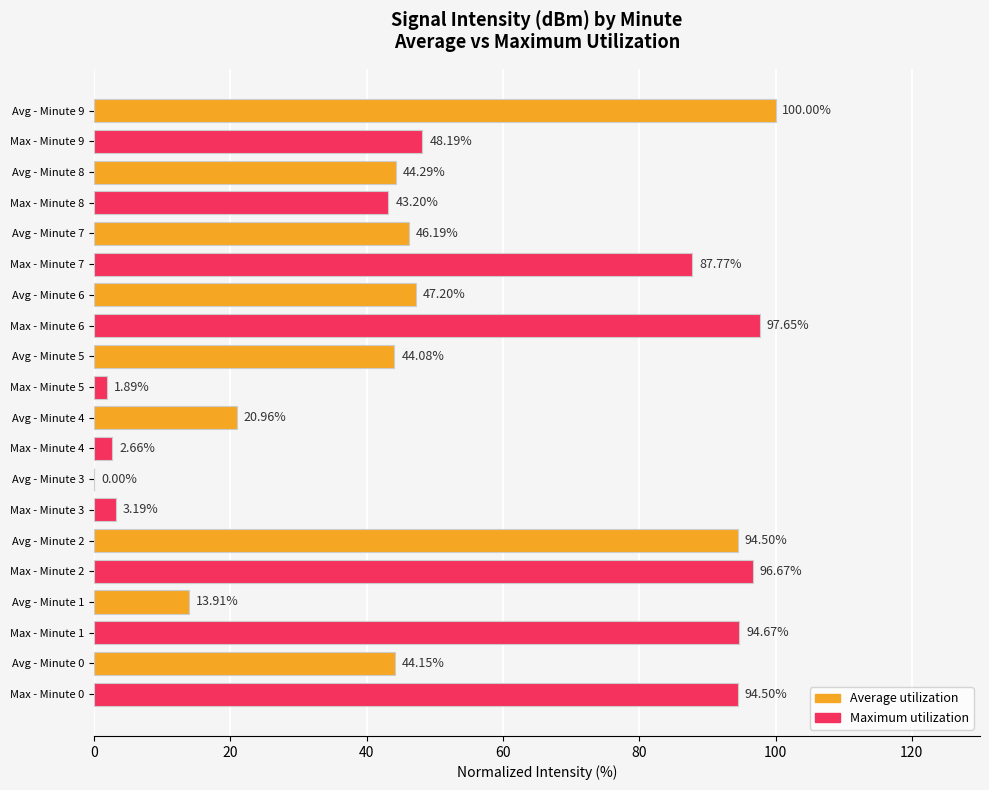

Count the number of data series in this chart.

2